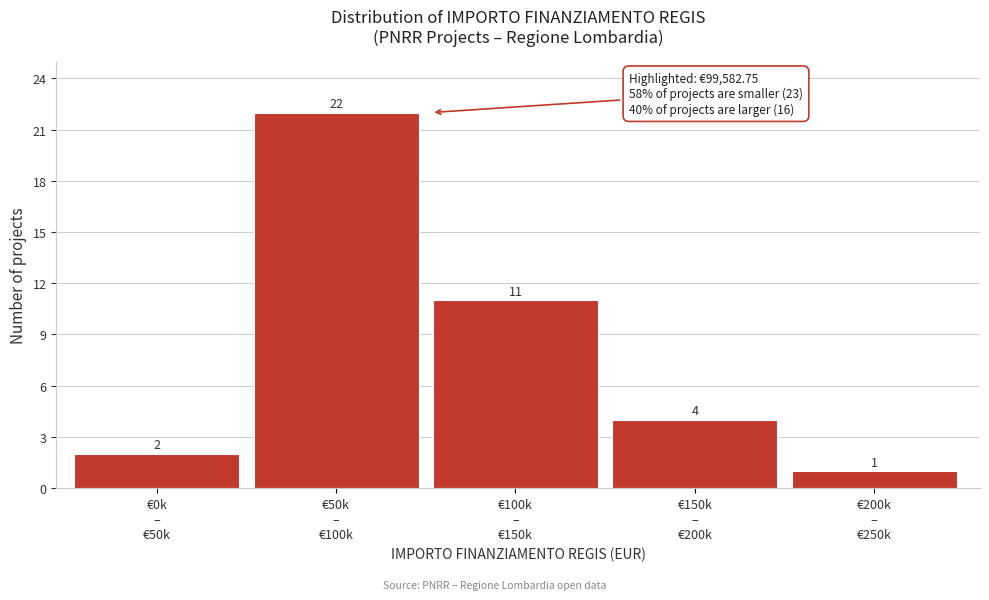

Reading left to right, list all the values displayed in this chart.

2	22	11	4	1